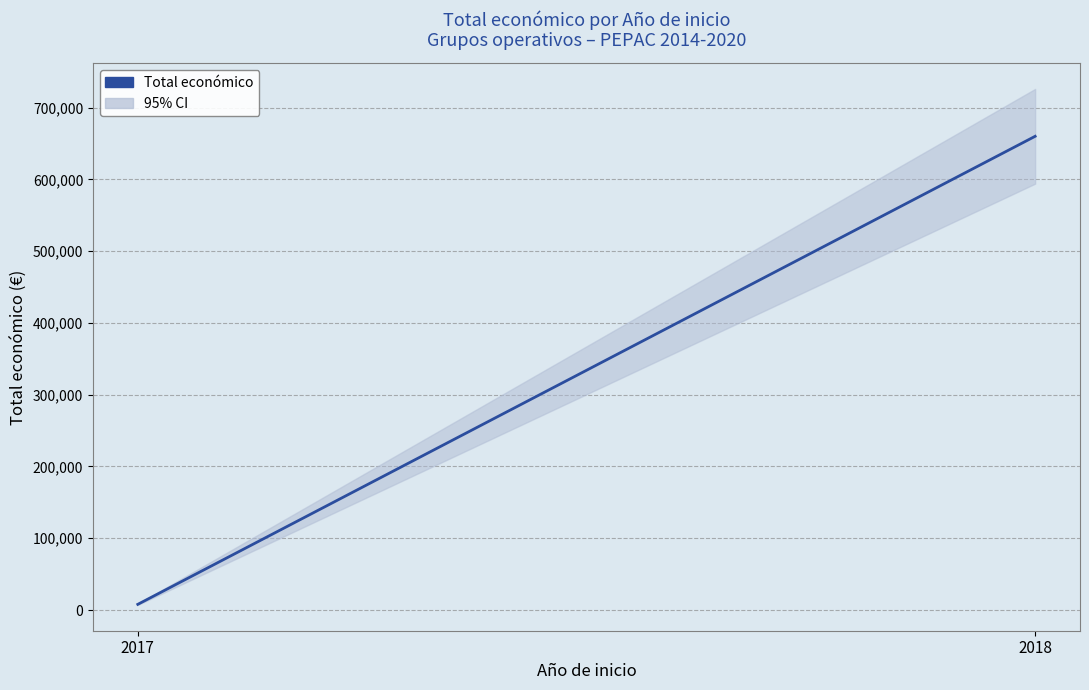

Rank the categories by value from lowest to highest.

2017, 2018